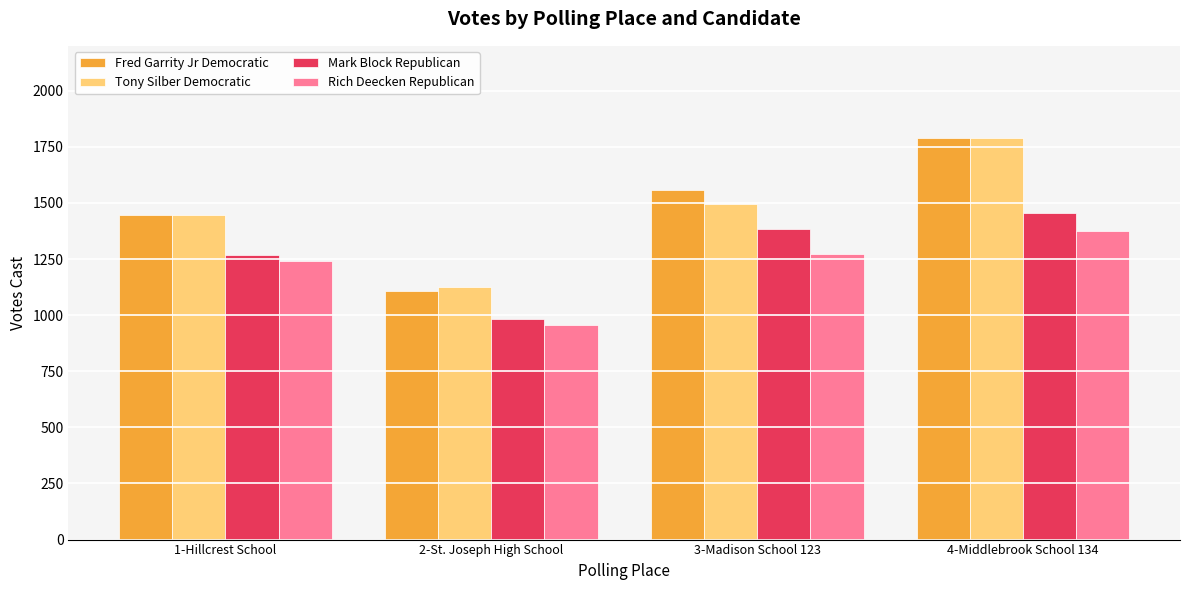

What is the sum of all Mark Block Republican values?

5092